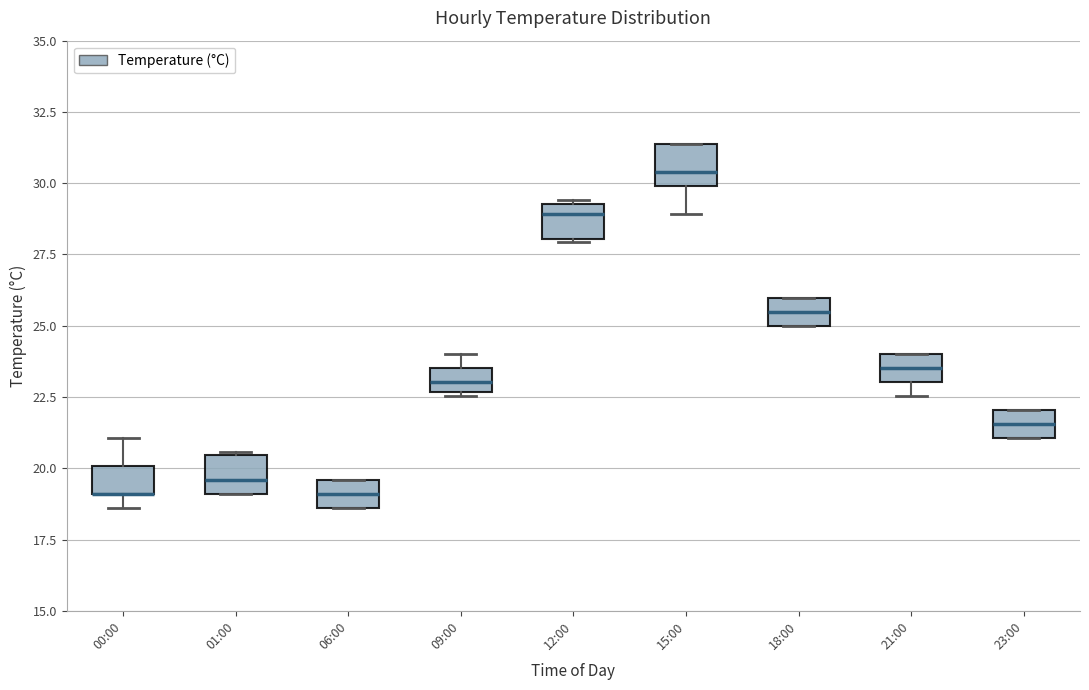

Reading left to right, read every box against the y-axis: the position of its median line, the range the box covers, and the ends of its whiskers. The values are not printed on the chart, so give them approximately, as read against the axis.

00:00: median 19.0 (drawn on the box's lower edge), box 19.0 to 20.0, whiskers 18.5 to 21.0
01:00: median 19.5, box 19.0 to 20.5, whiskers 19.0 to 20.5
06:00: median 19.0, box 18.5 to 19.5, whiskers 18.5 to 19.5
09:00: median 23.0, box 22.5 to 23.5, whiskers 22.5 to 24.0
12:00: median 29.0, box 28.0 to 29.5, whiskers 28.0 to 29.5
15:00: median 30.5, box 30.0 to 31.5, whiskers 29.0 to 31.5
18:00: median 25.5, box 25.0 to 26.0, whiskers 25.0 to 26.0
21:00: median 23.5, box 23.0 to 24.0, whiskers 22.5 to 24.0
23:00: median 21.5, box 21.0 to 22.0, whiskers 21.0 to 22.0